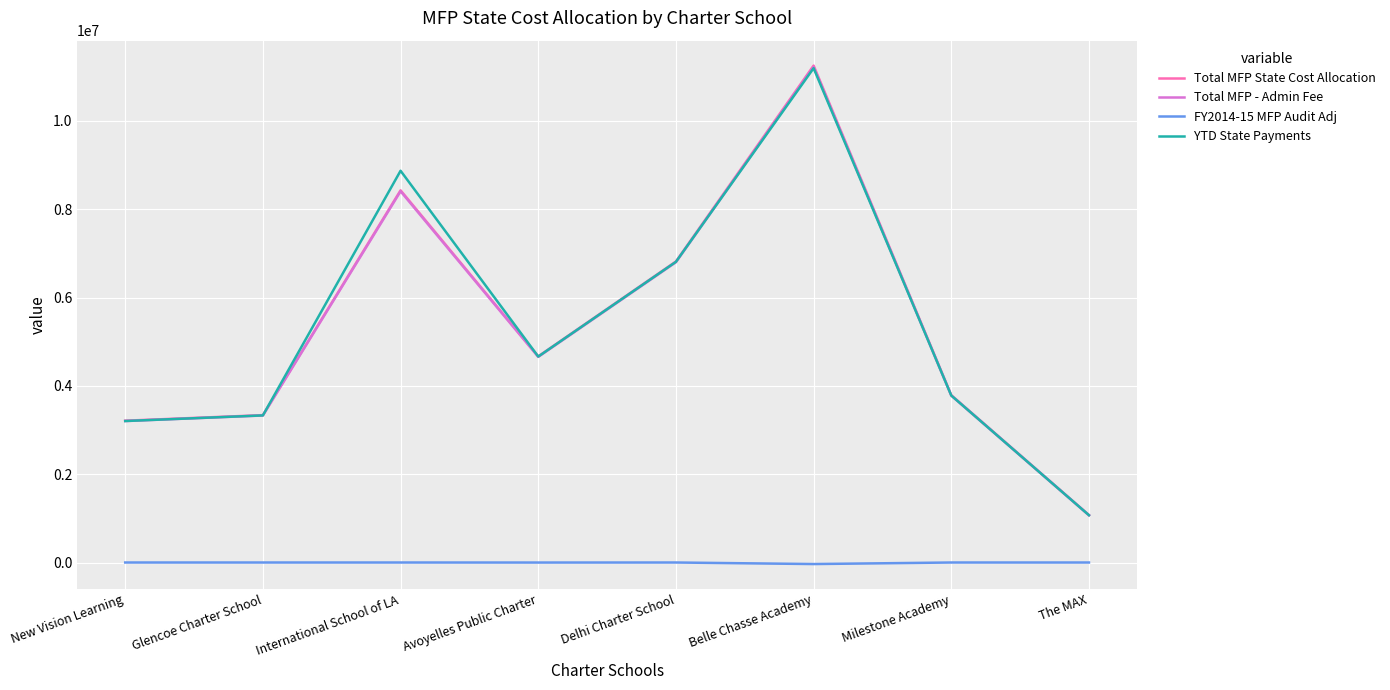

How many lines are shown in the chart?

4